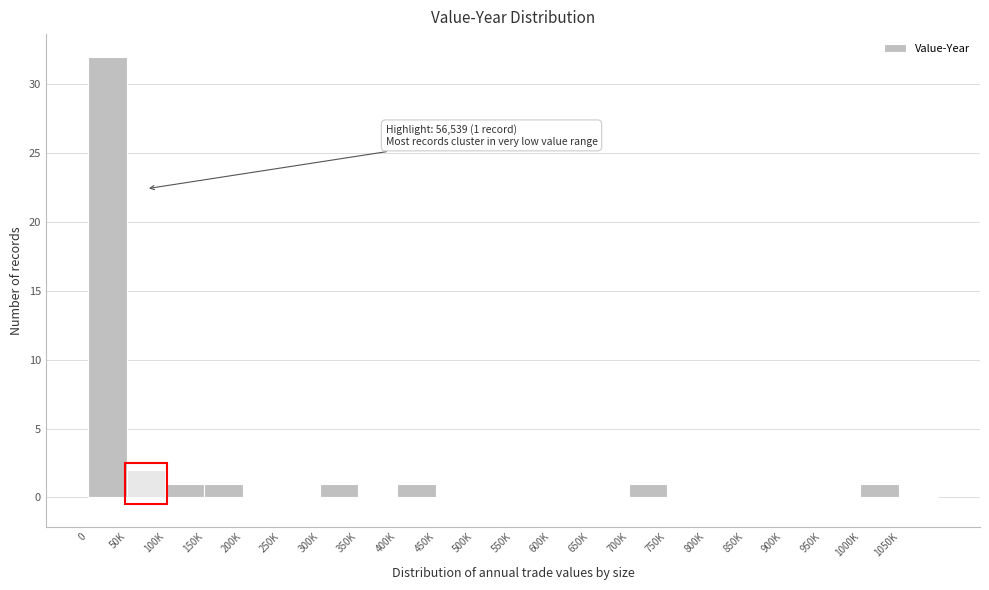

Reading right to left, extract all data points from this chart.

1050K=0	1000K=1	950K=0	900K=0	850K=0	800K=0	750K=0	700K=1	650K=0	600K=0	550K=0	500K=0	450K=0	400K=1	350K=0	300K=1	250K=0	200K=0	150K=1	100K=1	50K=2	0=32